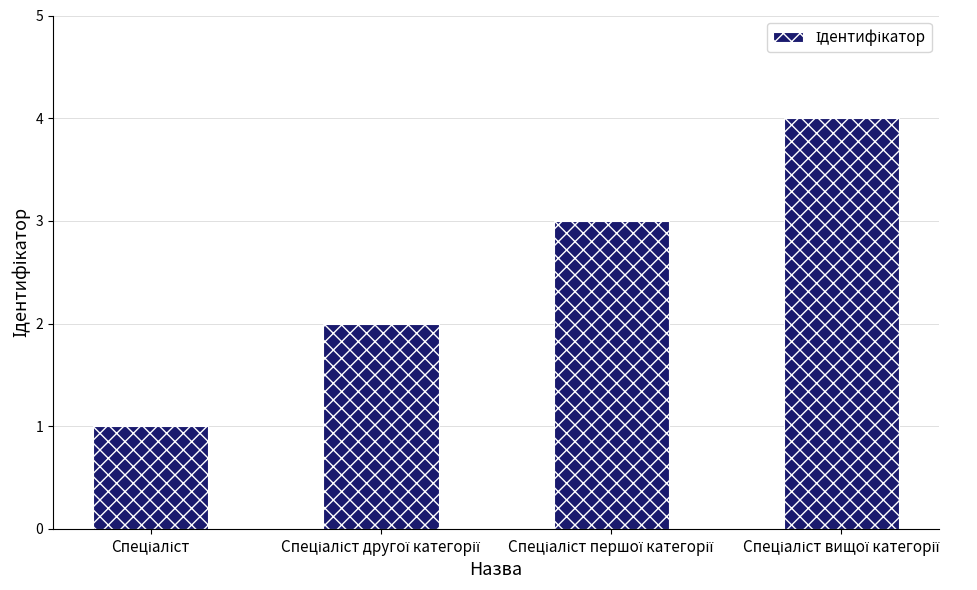

Are the bars horizontal?

No